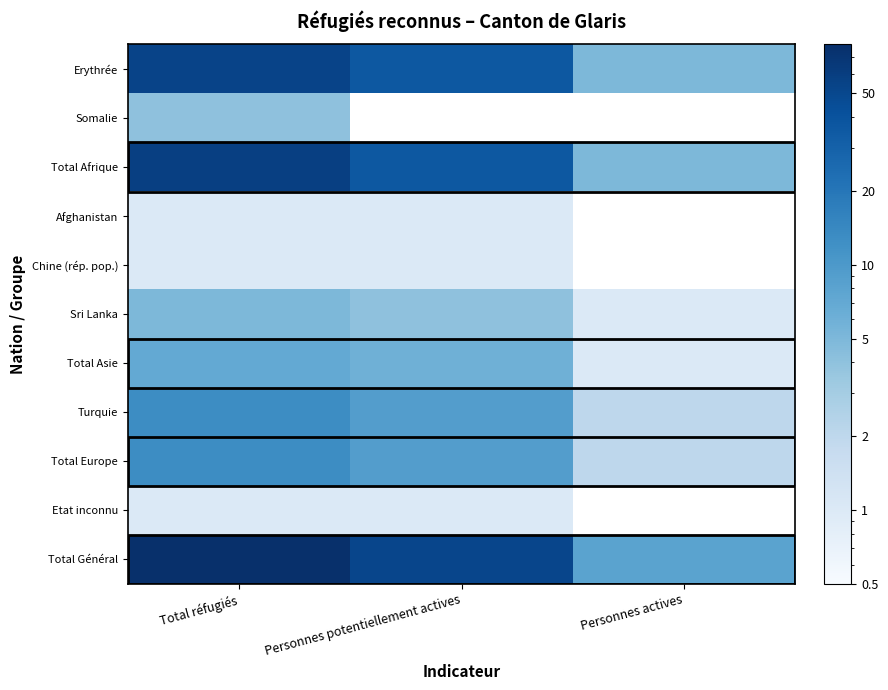

Which series changed the most between Total réfugiés and Personnes potentiellement actives?

Total Général